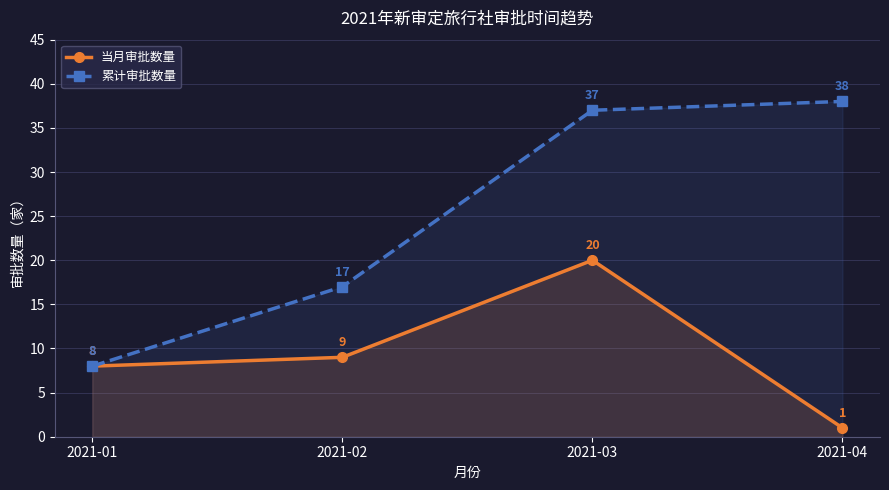

At how many categories does at least one series exceed 10?

3